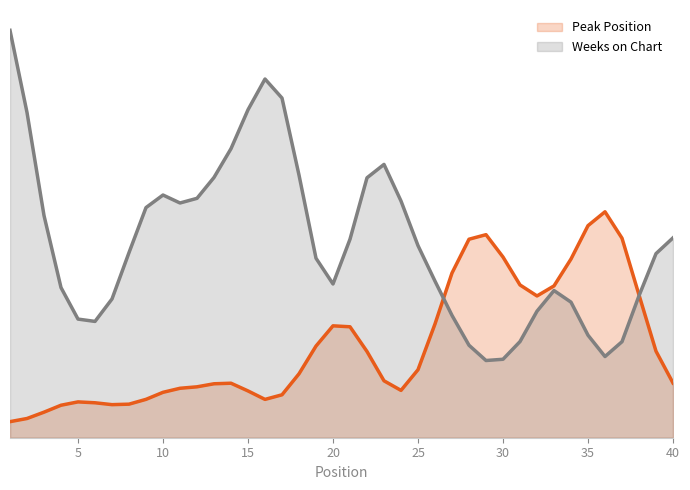

At which category does Peak Position reach its first local peak?

5